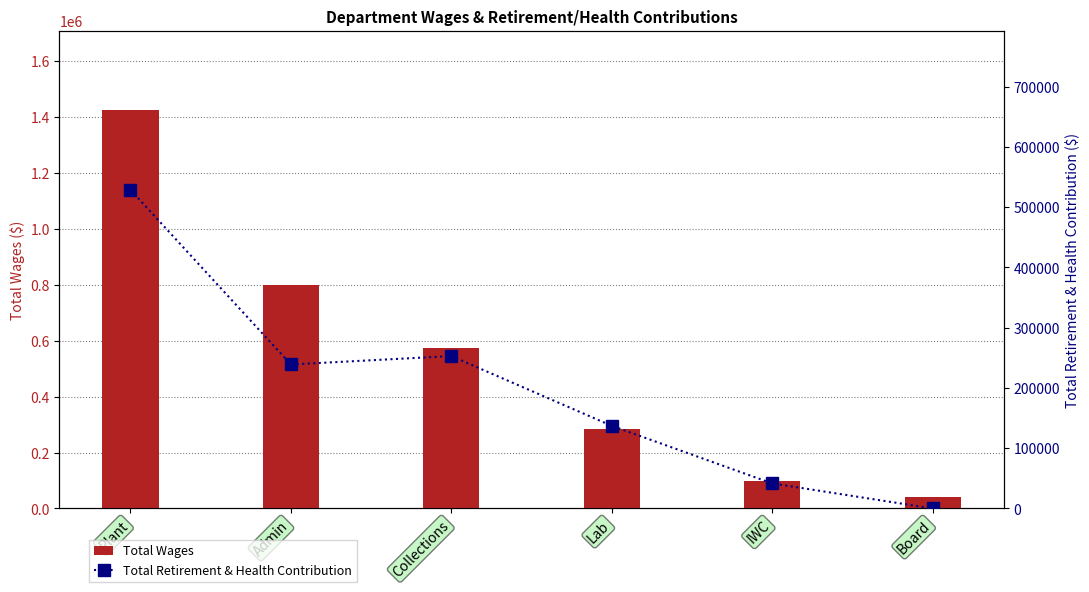

Which category has the highest value in the Total Retirement & Health Contribution series?

Plant